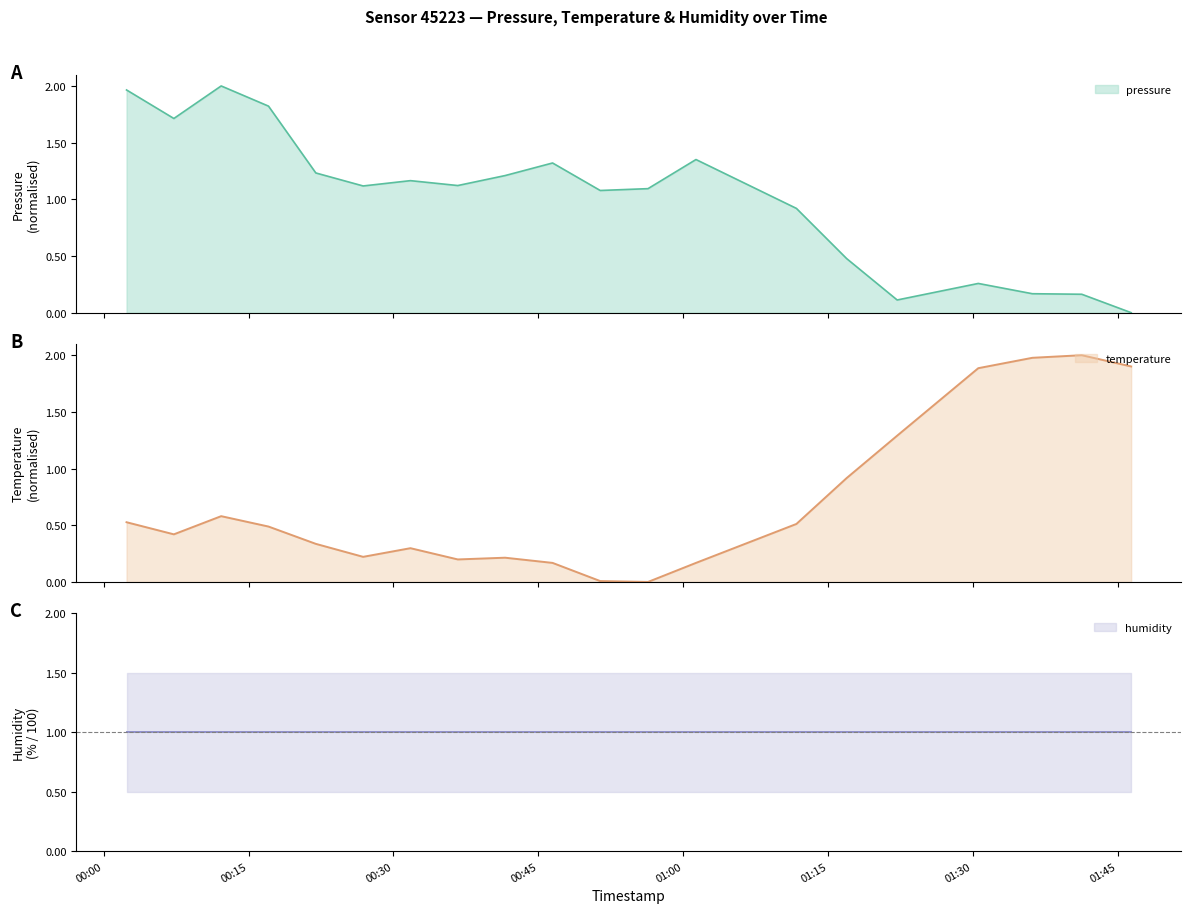

Reading right to left, extract all data points from this chart.

pressure: 0.0	0.2	0.2	0.3	0.1	0.5	0.9	1.4	1.1	1.1	1.3	1.2	1.1	1.2	1.1	1.2	1.8	2.0	1.7	2.0
temperature: 1.9	2.0	2.0	1.9	1.3	0.9	0.5	0.2	0.0	0.0	0.2	0.2	0.2	0.3	0.2	0.3	0.5	0.6	0.4	0.5